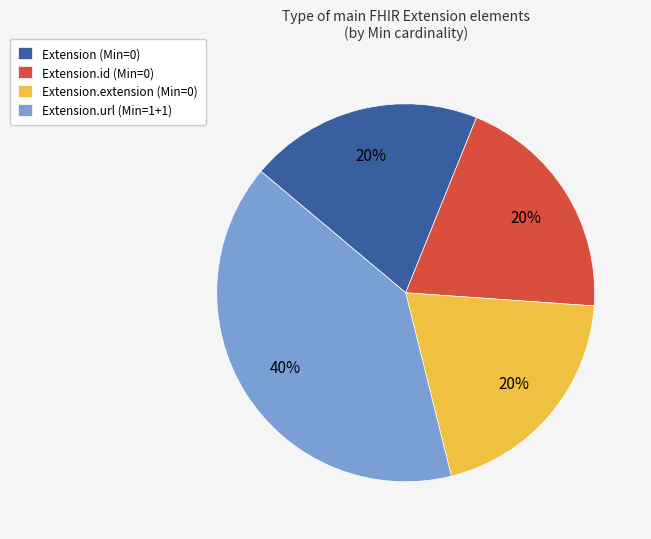

True or false: Extension.extension (Min=0) accounts for 11% of the total.

False